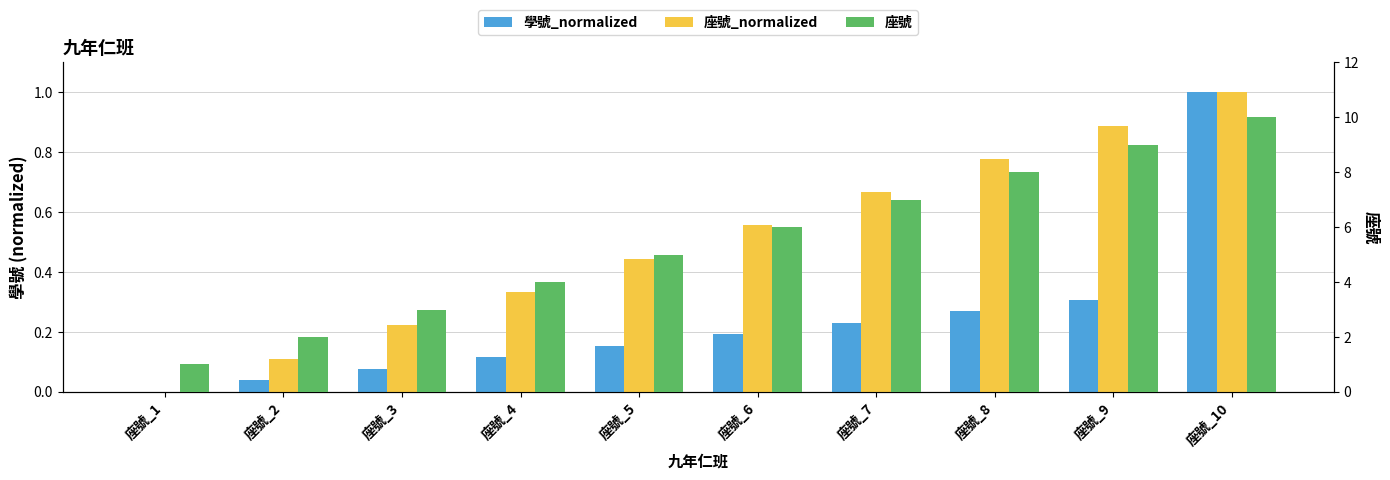

At which category is the sum across all series the highest?

座號_10